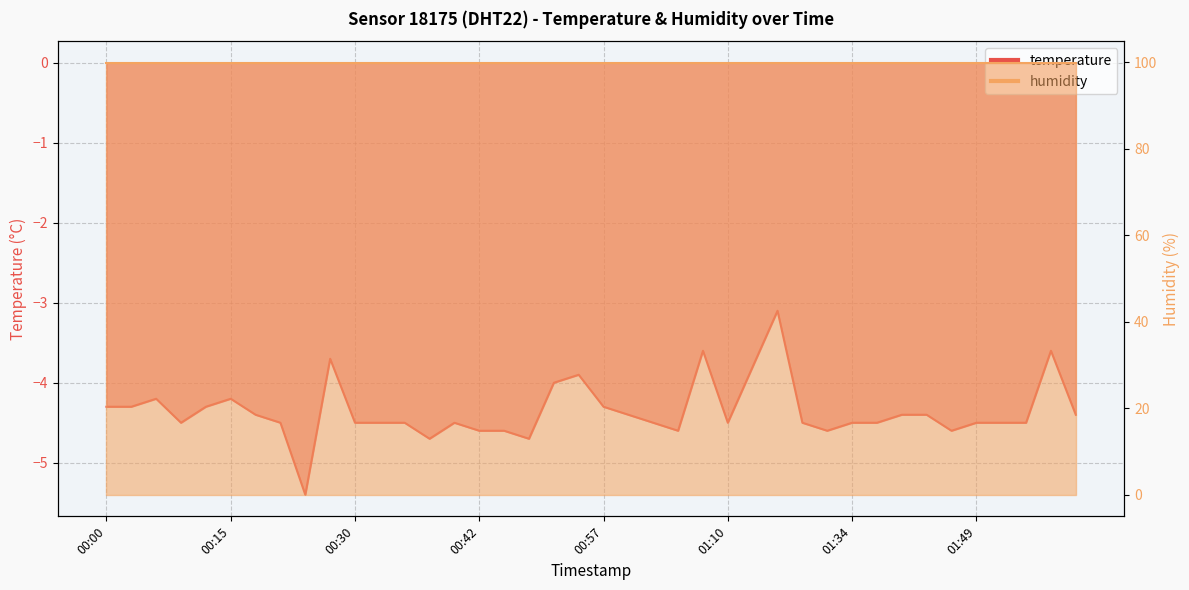

List the labels in order of value, largest first.

01:19, 01:07, 01:57, 00:27, 01:12, 00:55, 00:50, 00:05, 00:15, 00:00, 00:03, 00:10, 00:57, 00:20, 01:00, 01:41, 01:44, 01:59, 00:08, 00:23, 00:30, 00:32, 00:35, 00:40, 01:02, 01:10, 01:24, 01:34, 01:39, 01:49, 01:52, 01:54, 00:42, 00:45, 01:05, 01:29, 01:47, 00:37, 00:47, 00:25